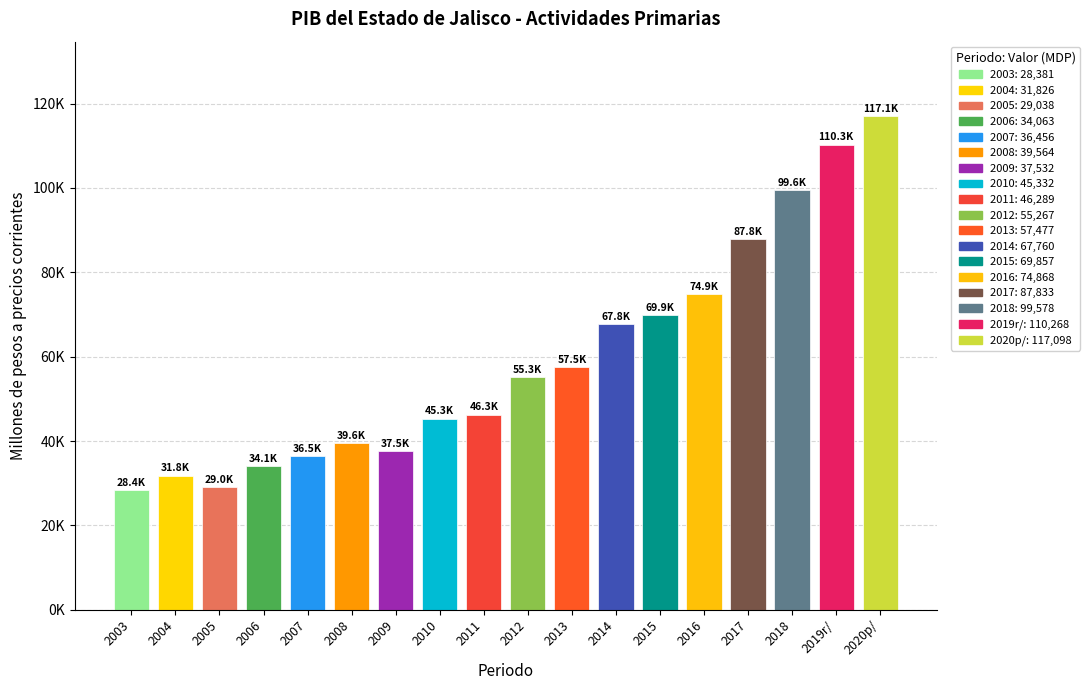

Where does the data first go above 55267?

2012